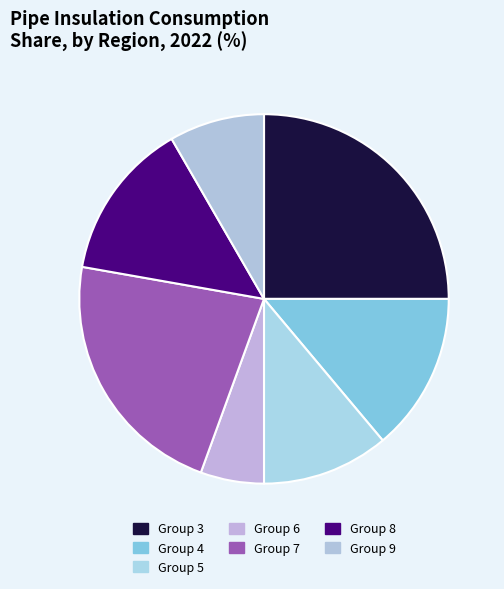

Which category has the smallest portion of the pie?

Group 6